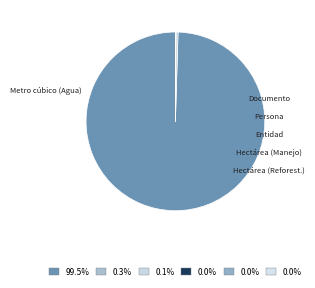

Rank the categories by value from highest to lowest.

Metro cúbico (Agua), Documento (Monitoreo), Persona, Entidad, Hectárea (Manejo), Hectárea (Reforestación)